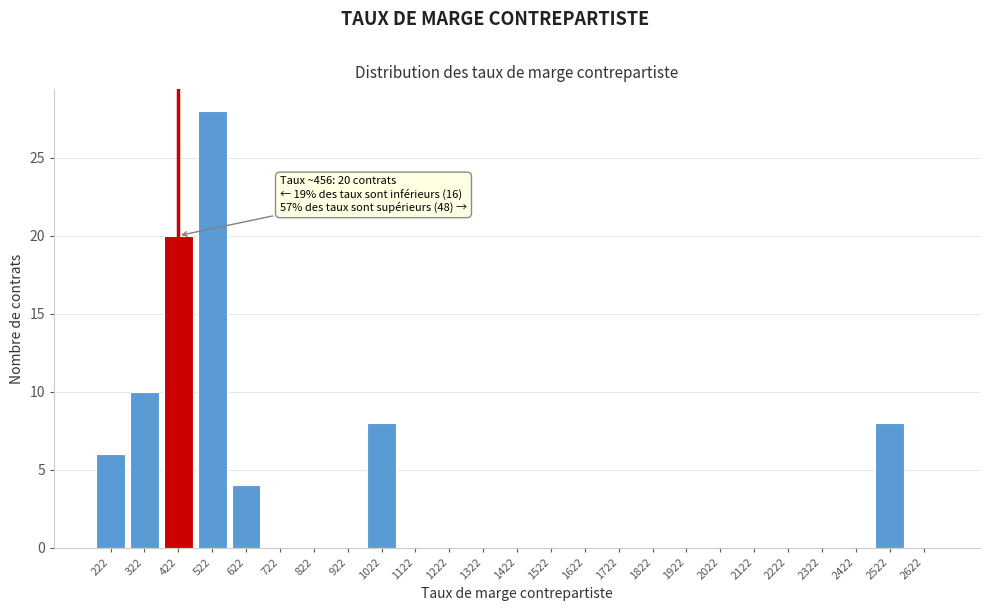

Over which range of the x-axis is the bar tallest?

472 to 572